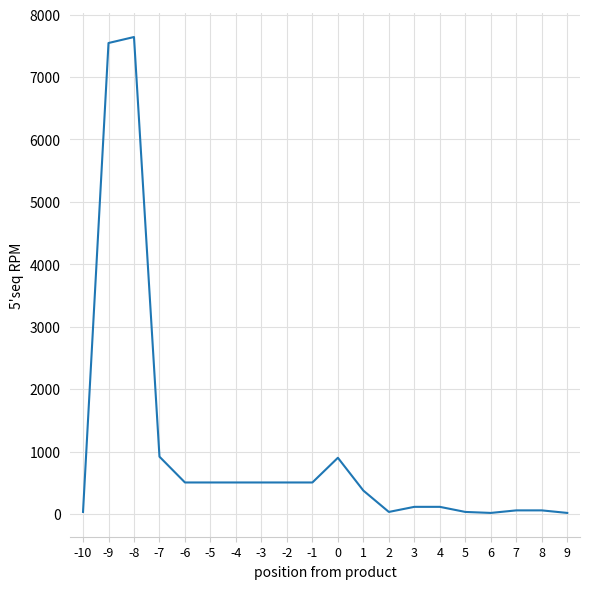

What is the minimum value shown in the chart?

15.9